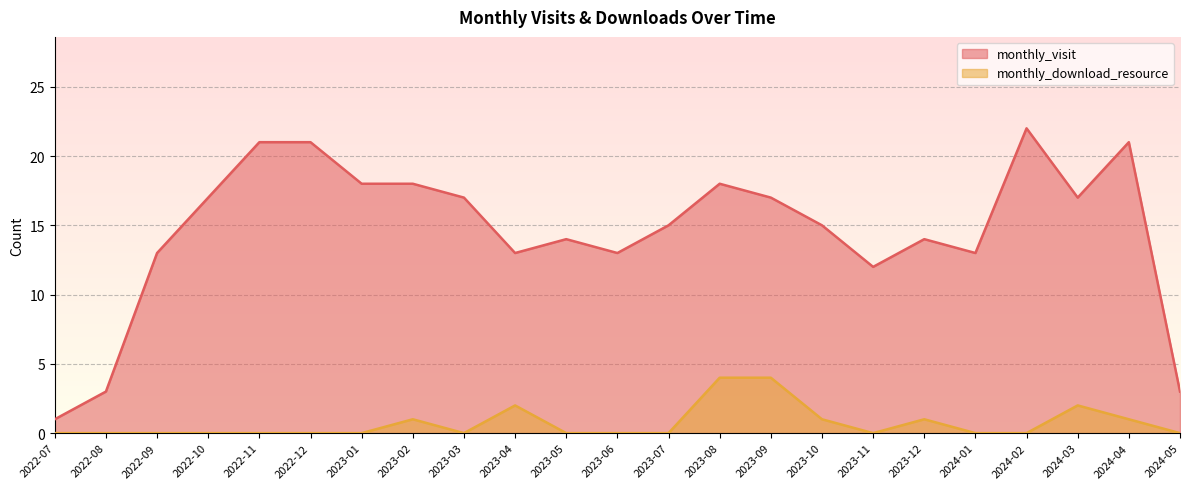

Where is monthly_download_resource nearest to the value 2?

2023-04